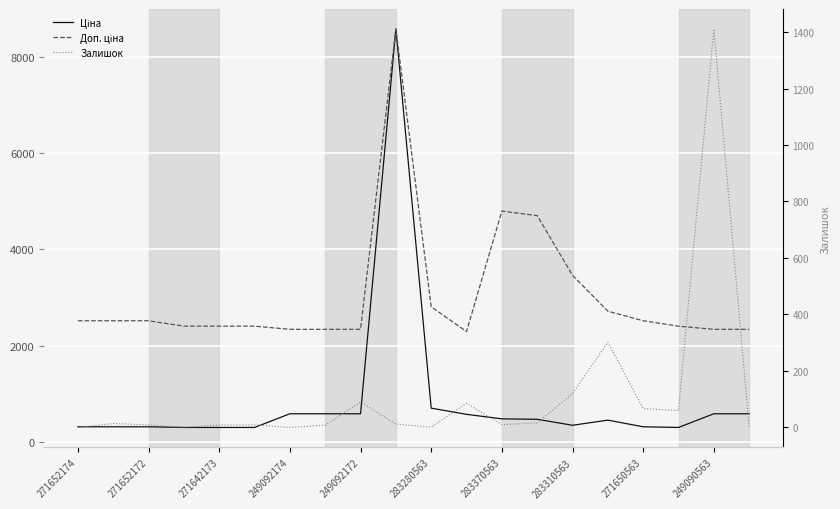

What is the maximum value for Доп. ціна?

8581.1